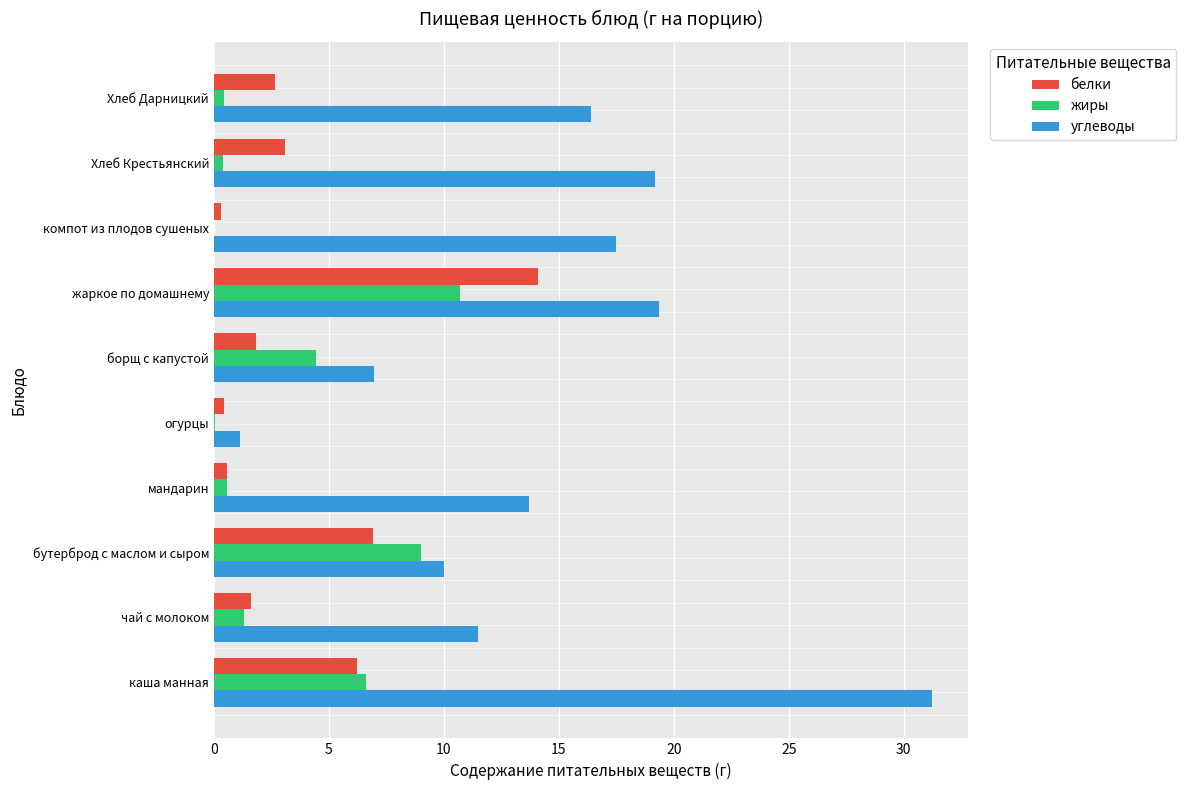

What is the sum of all белки values?

37.7